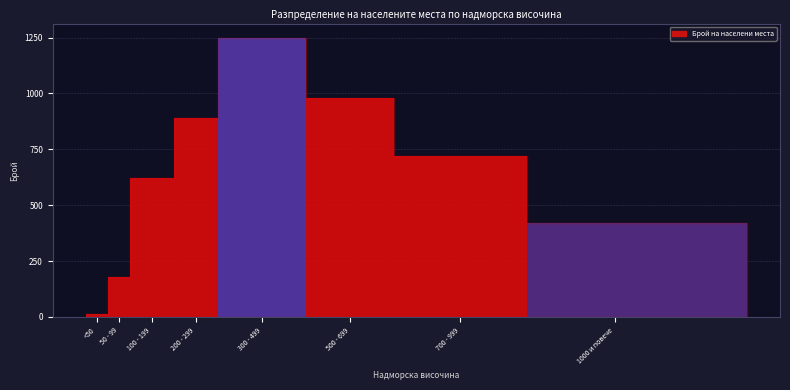

Reading left to right, what are all the values shown in this chart?

<50=15	50 - 99=180	100 - 199=620	200 - 299=890	300 - 499=1250	500 - 699=980	700 - 999=720	1000 и повече=420